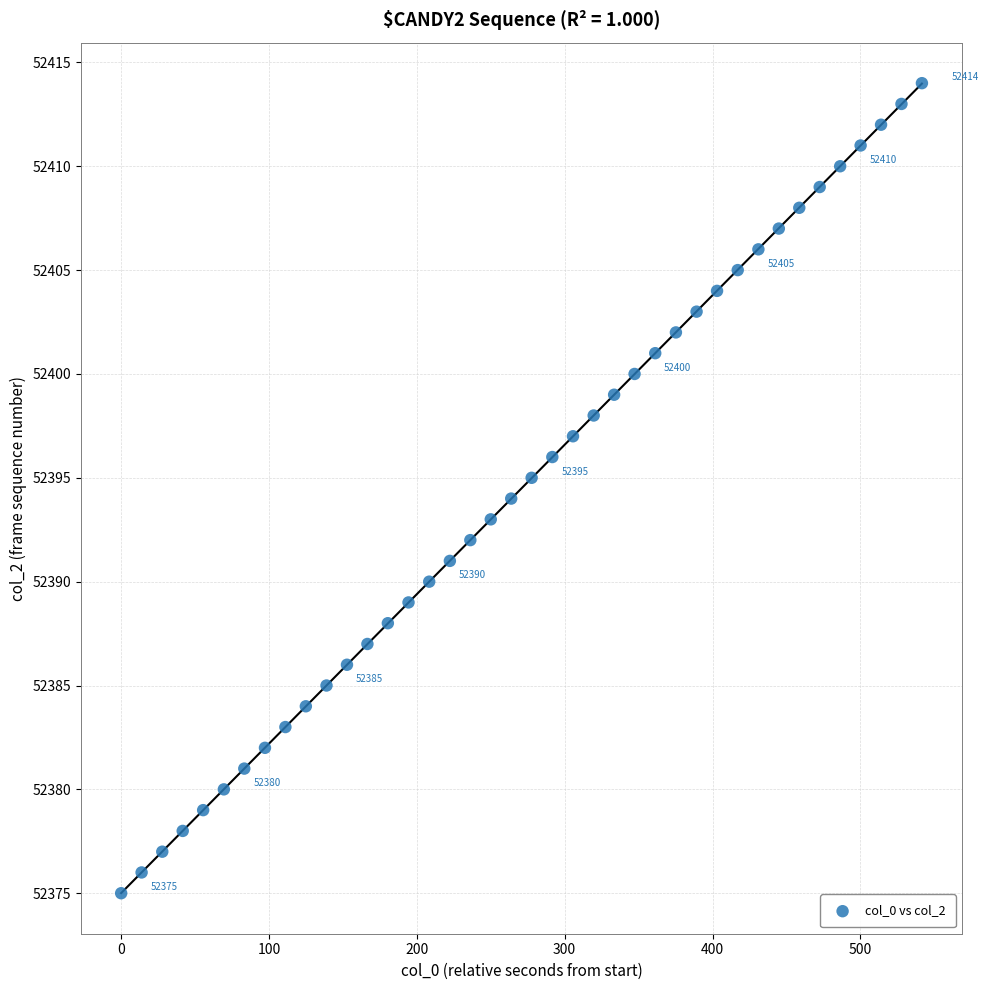

What is the range of Y values (max minus min)?

39